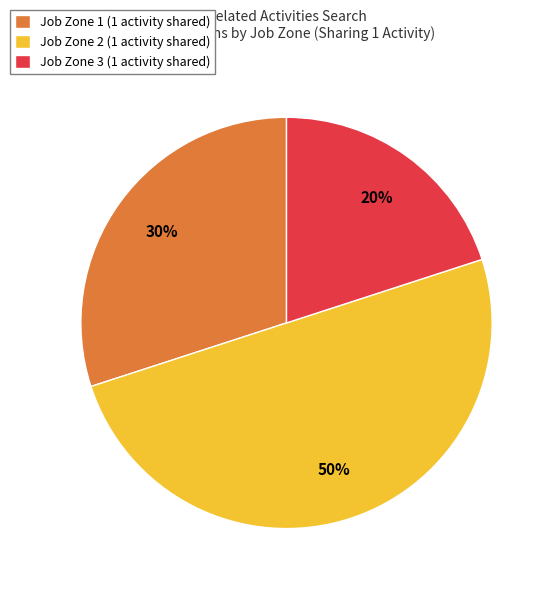

True or false: Job Zone 1 (1 activity shared) accounts for 35% of the total.

False